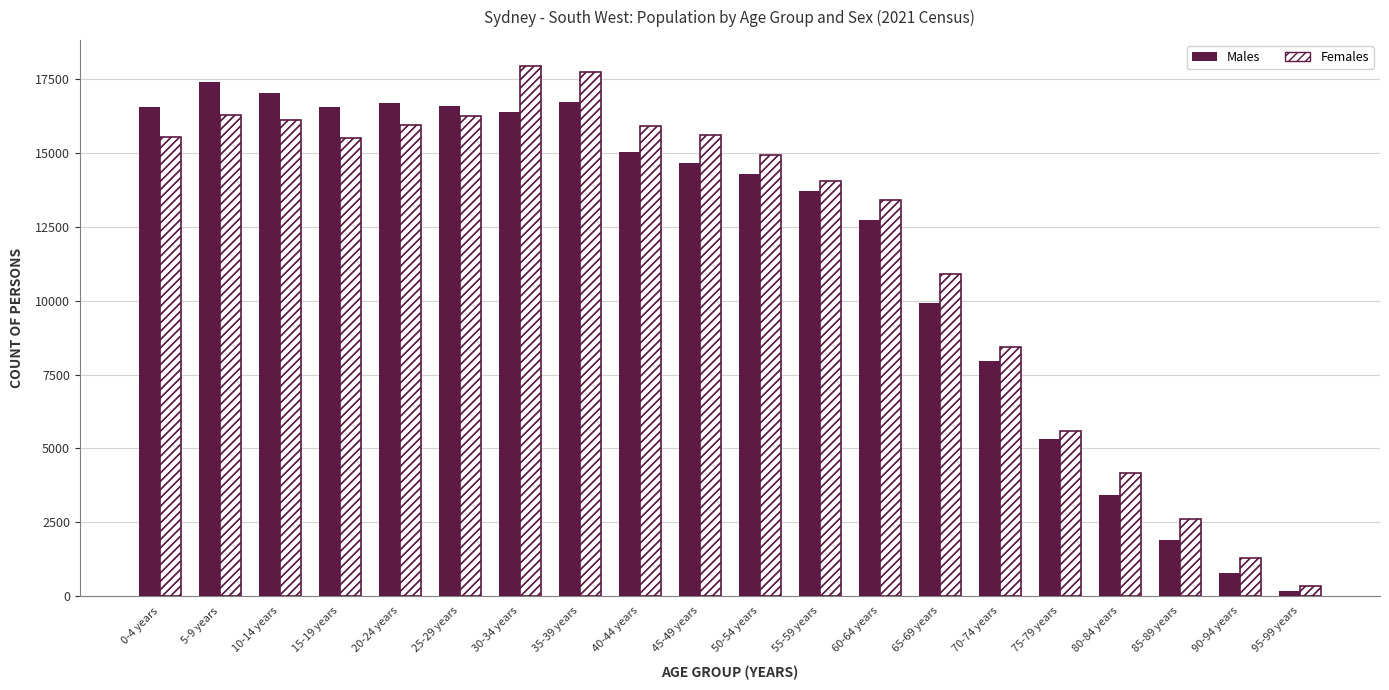

What is the label of the 4th bar from the left?

15-19 years